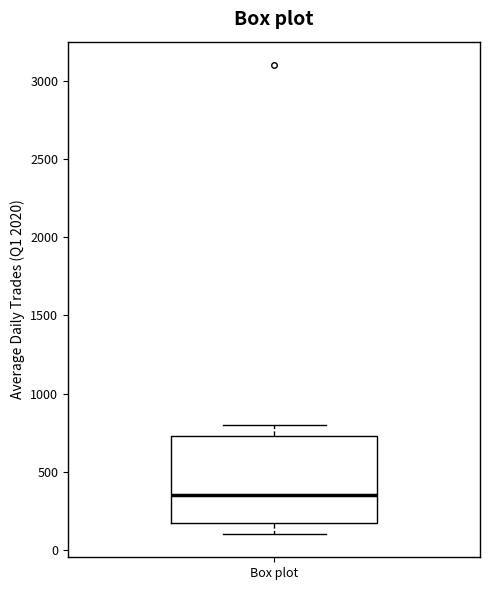

Read this box plot against the y-axis: the position of the median line, the range covered by the box, and the ends of both whiskers. The values are not printed on the chart, so give them approximately, as read against the axis.

median 350, box 150 to 750, whiskers 100 to 800